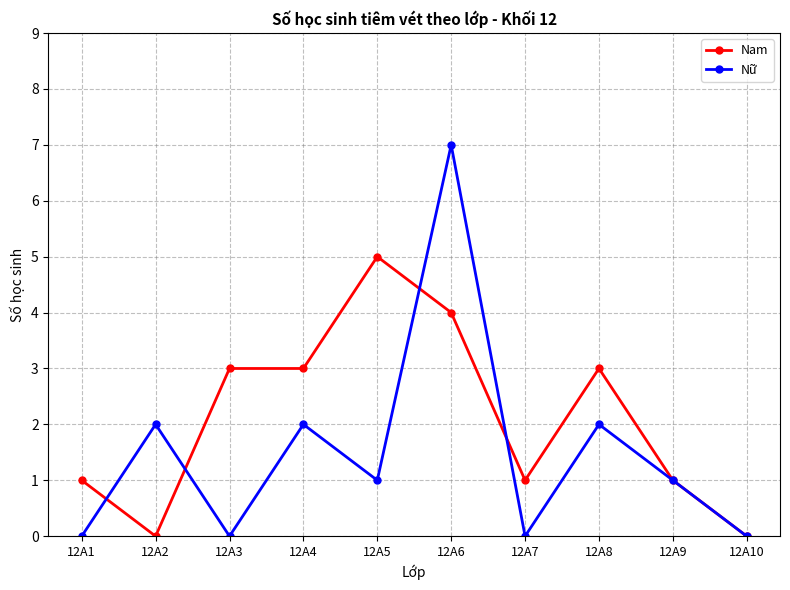

What is the average value of the Nữ series?

2